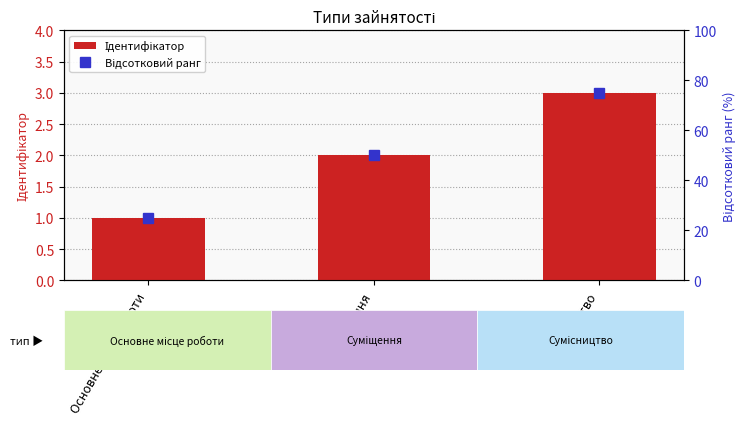

Which series has the largest total across all categories?

Відсотковий ранг